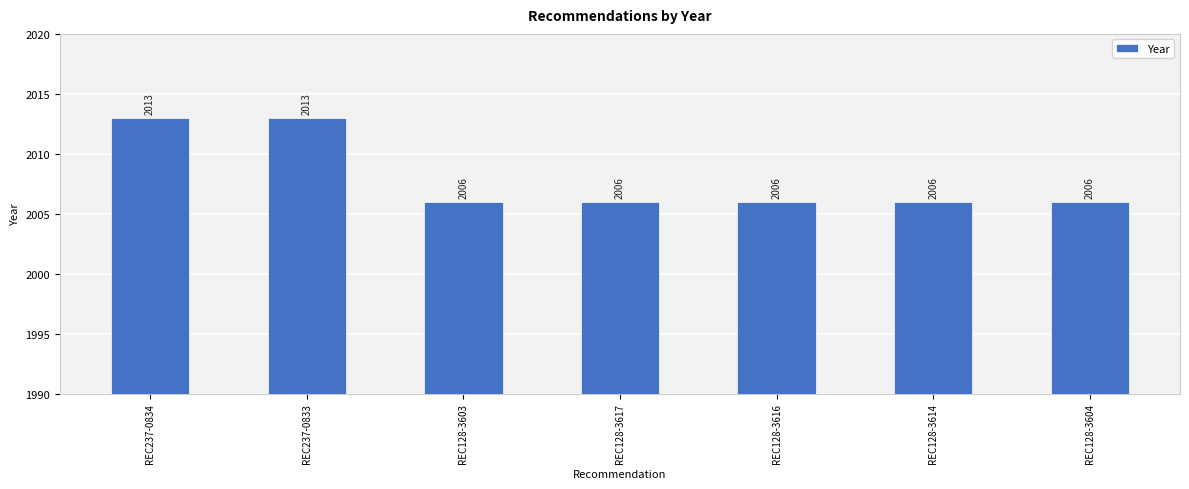

What value does the data have at REC128-3617?

2006